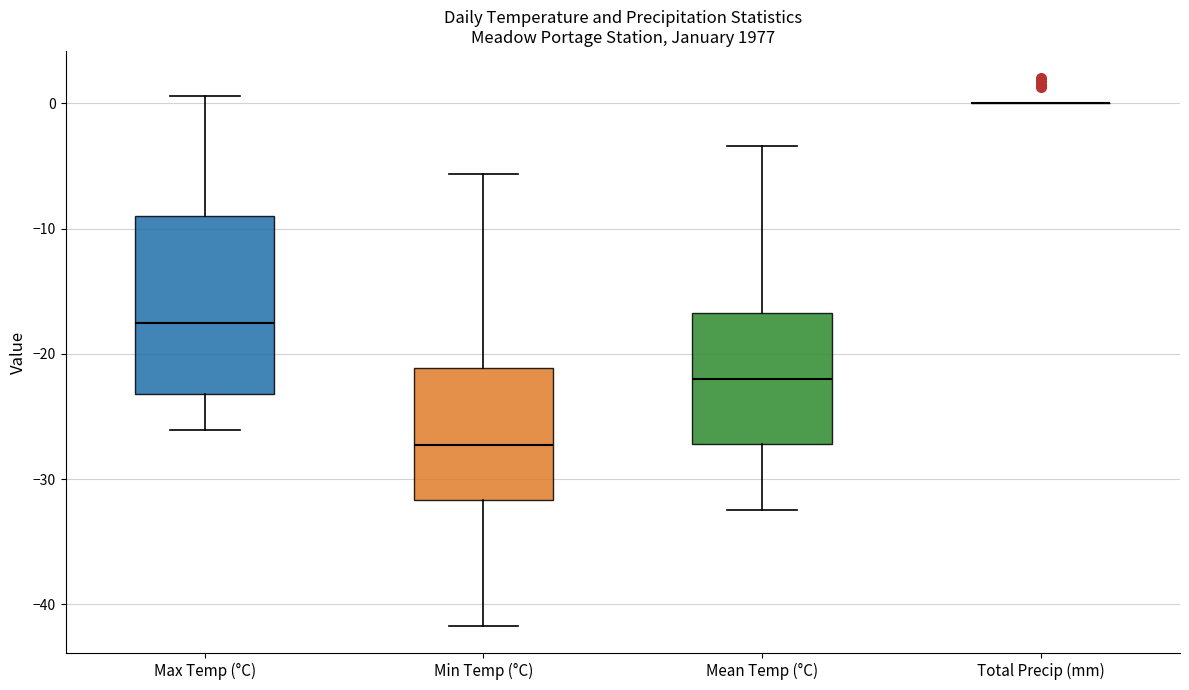

Reading left to right, read every box against the y-axis: the position of its median line, the range the box covers, and the ends of its whiskers. The values are not printed on the chart, so give them approximately, as read against the axis.

Max Temp (°C): median -17, box -23 to -9, whiskers -26 to 1
Min Temp (°C): median -27, box -32 to -21, whiskers -42 to -6
Mean Temp (°C): median -22, box -27 to -17, whiskers -32 to -3
Total Precip (mm): box collapsed to a line at 0, whiskers 0 to 0